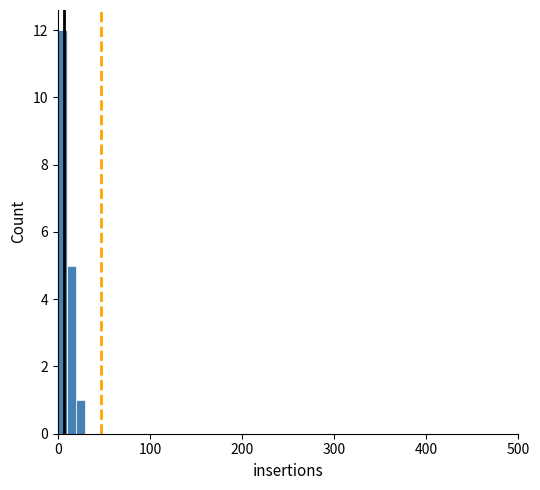

Around what value on the x-axis is the tallest bar? Give the approximate position of its centre, as read against the axis.

10